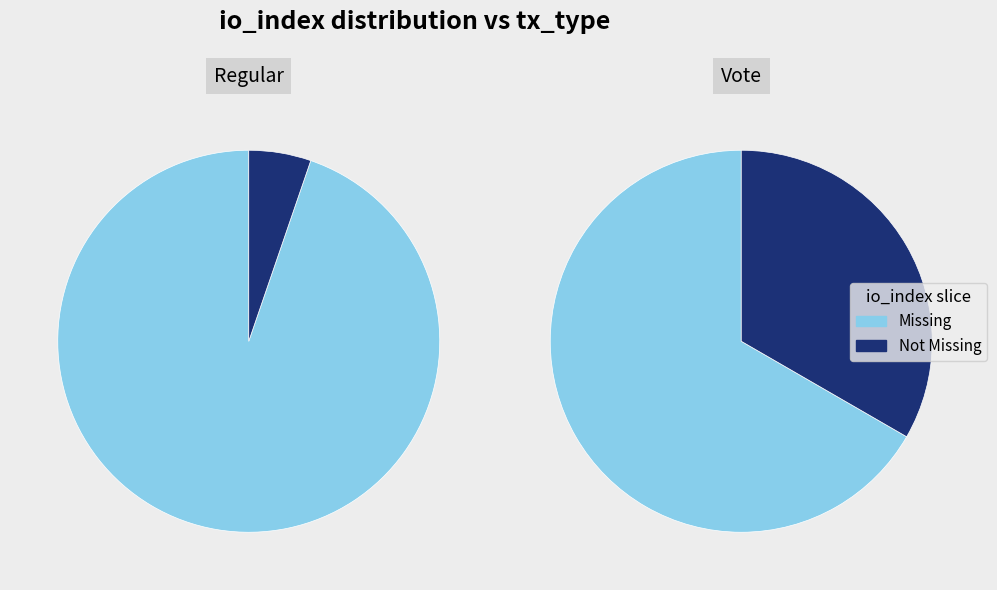

Rank the series by their maximum value, from lowest to highest.

Not Missing, Missing